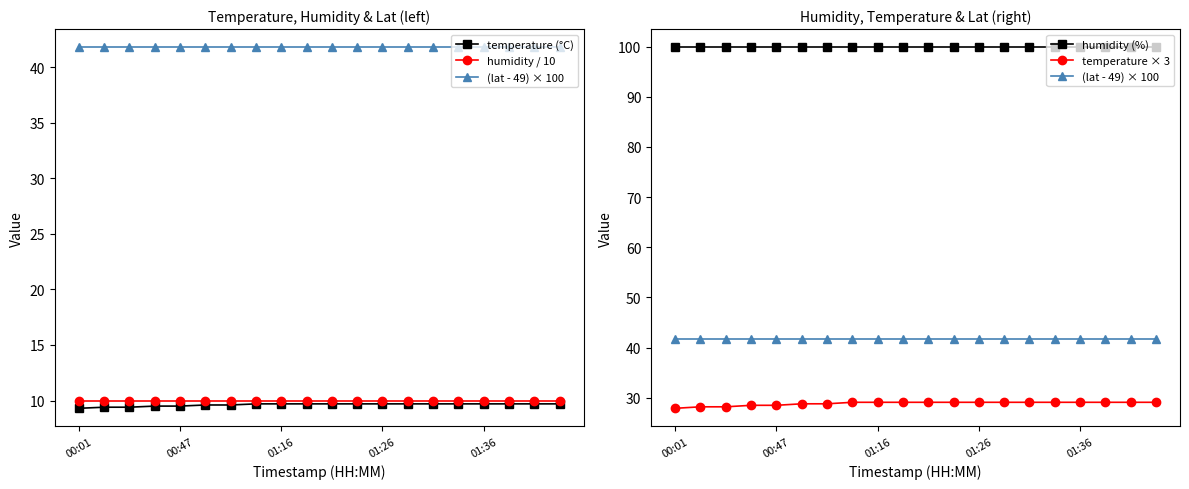

True or false: humidity (%) and temperature × 3 intersect in this chart.

False